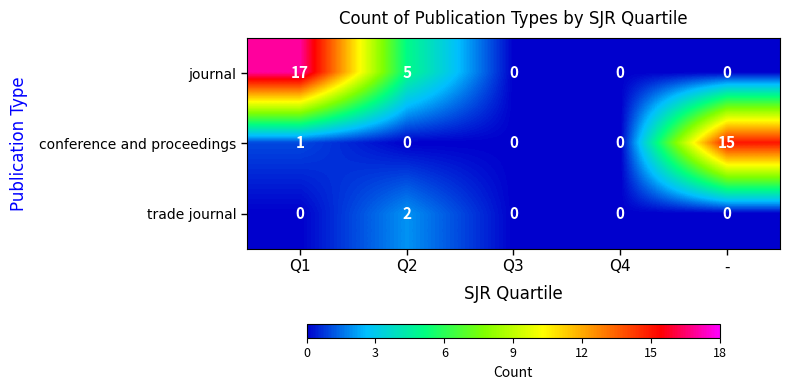

List the series in order of their overall mean, highest first.

journal, conference and proceedings, trade journal